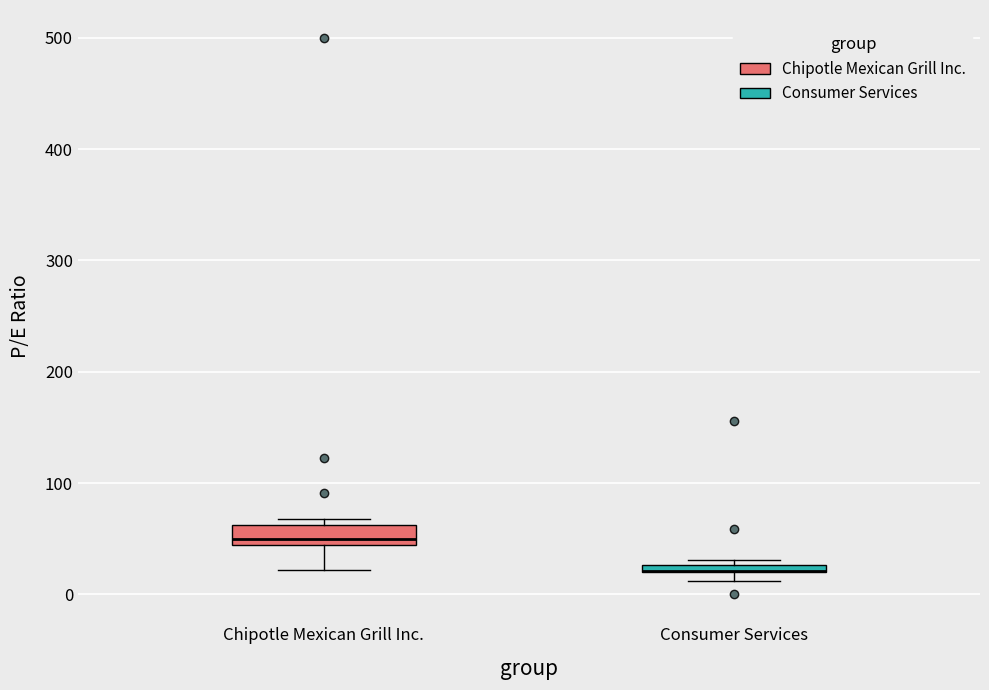

Where is the upper edge of the box for Consumer Services on the y-axis? The values are not printed on the chart, so give them approximately, as read against the axis.

30